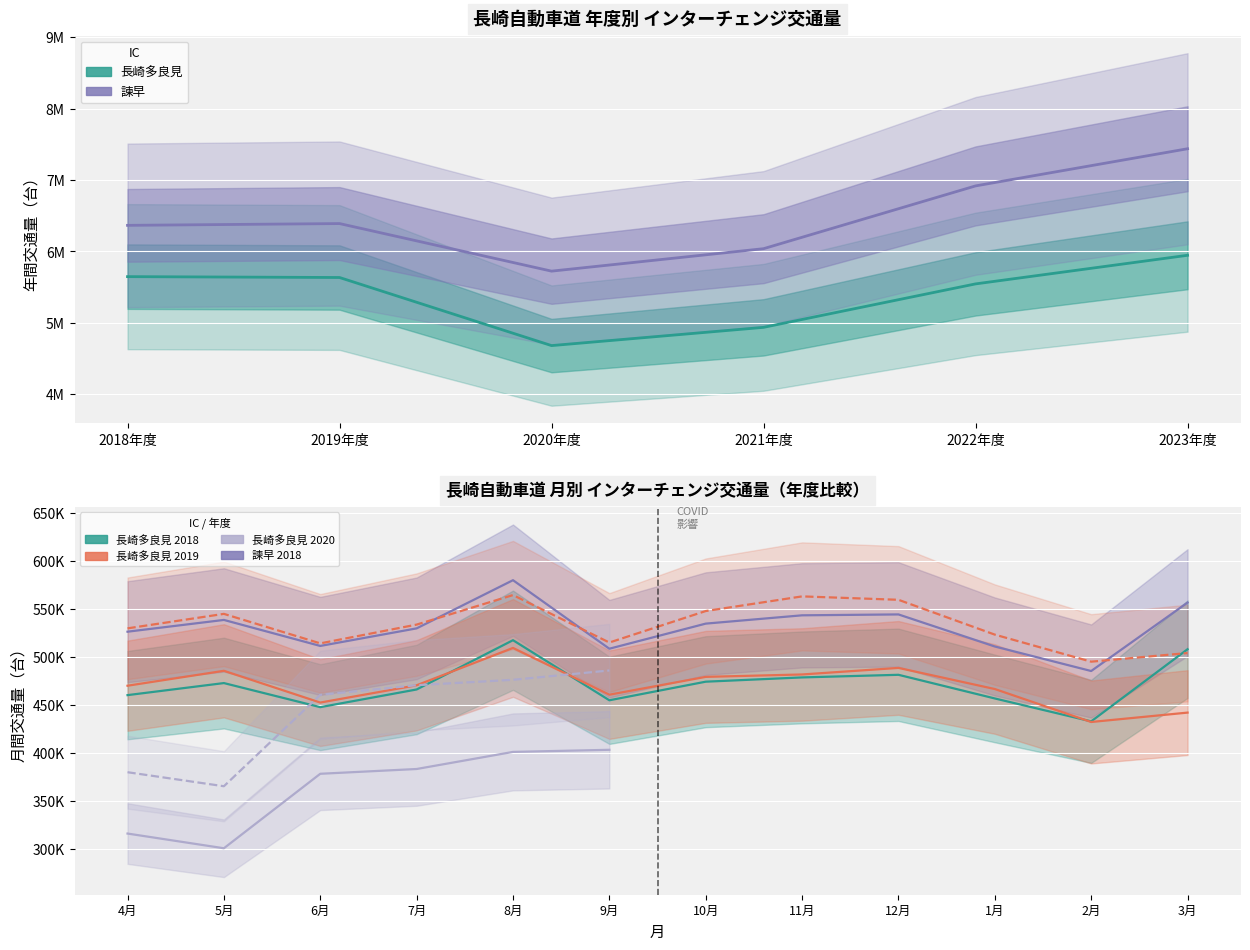

At 2021年度, list the series in order from largest to smallest.

諫早_total, 長崎多良見_total